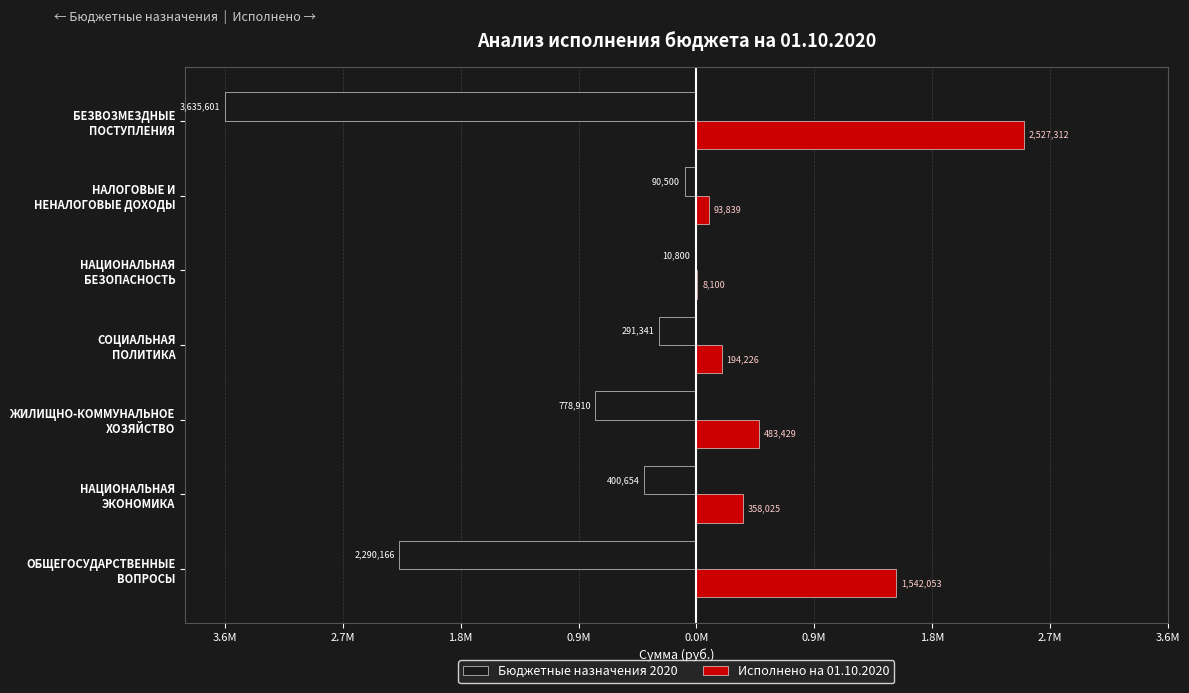

Reading left to right, transcribe all the data shown in this chart.

Бюджетные назначения 2020: -2290166.4	-400654.0	-778910.1	-291341.0	-10800.0	-90500.0	-3635601.1
Исполнено на 01.10.2020: 1542053.3	358024.6	483428.6	194226.5	8100.0	93838.8	2527312.1